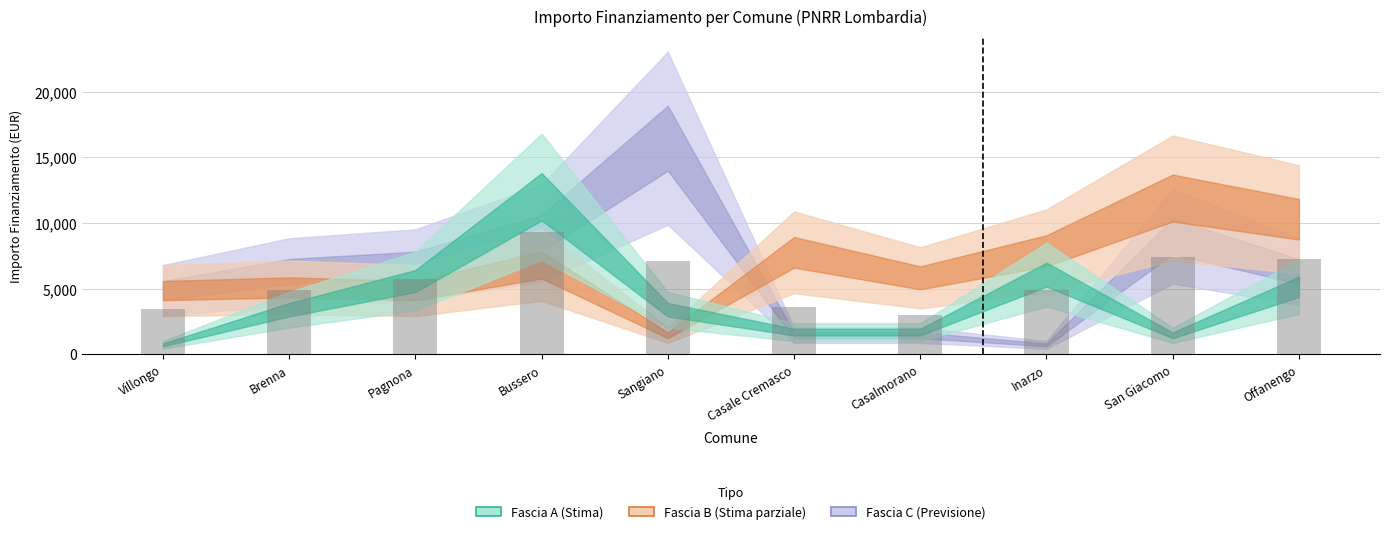

What is the difference between the maximum and minimum values?

6351.0